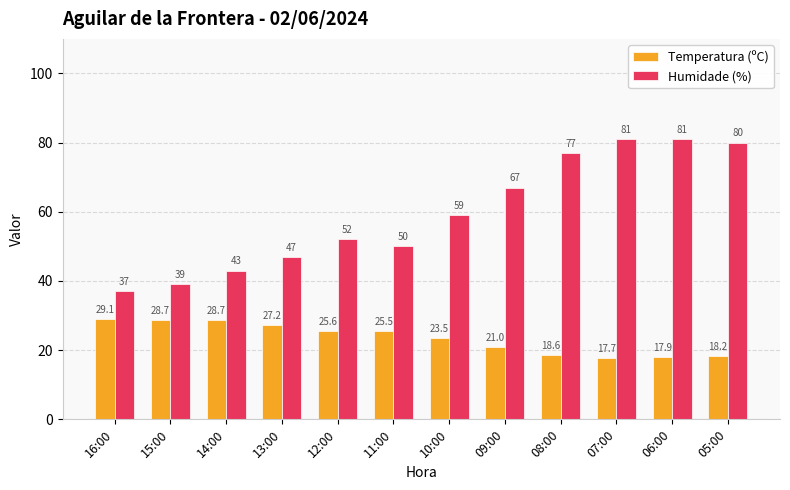

Which series has the widest spread of values?

Humidade (%)